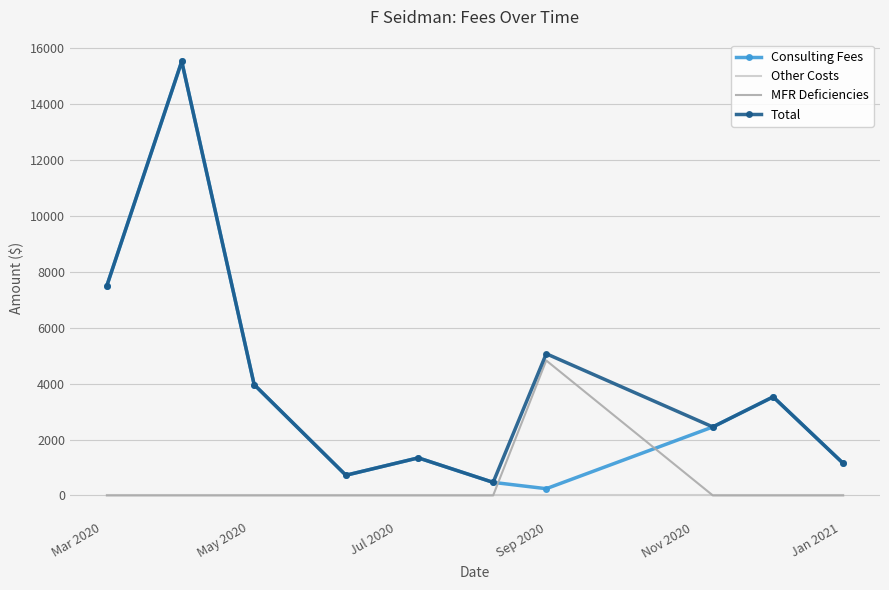

True or false: MFR Deficiencies and Consulting Fees intersect in this chart.

True